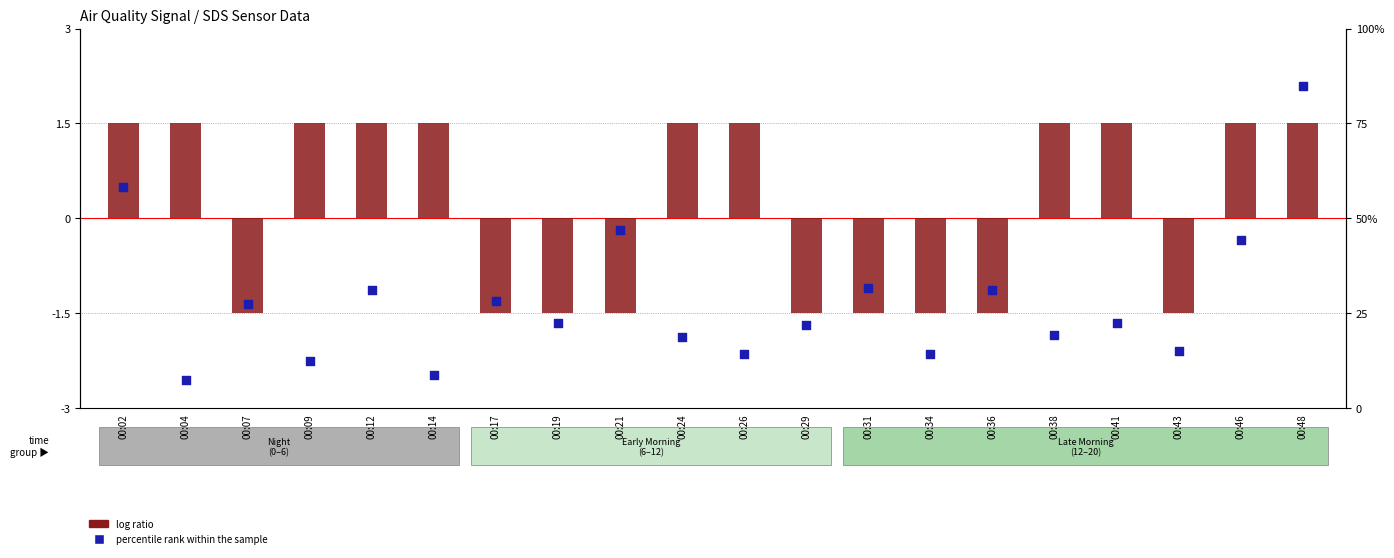

At which category is the sum across all series the highest?

00:48